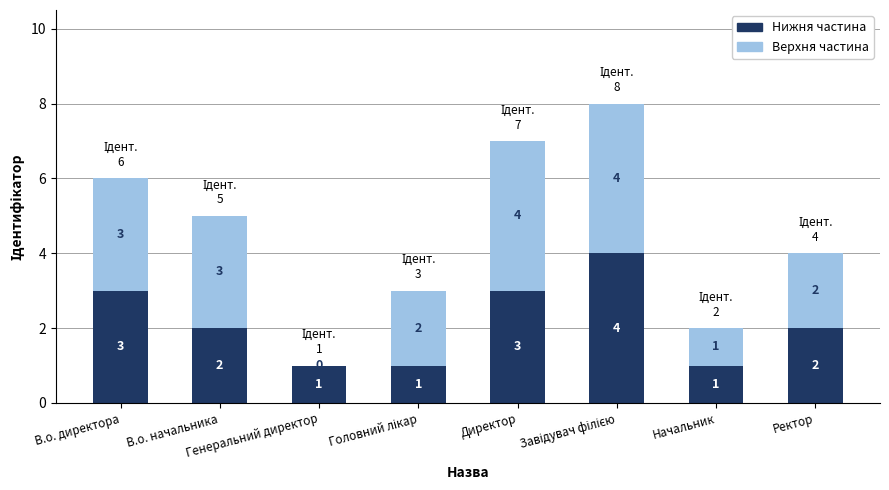

What are all the series names shown in the legend?

Нижня частина, Верхня частина